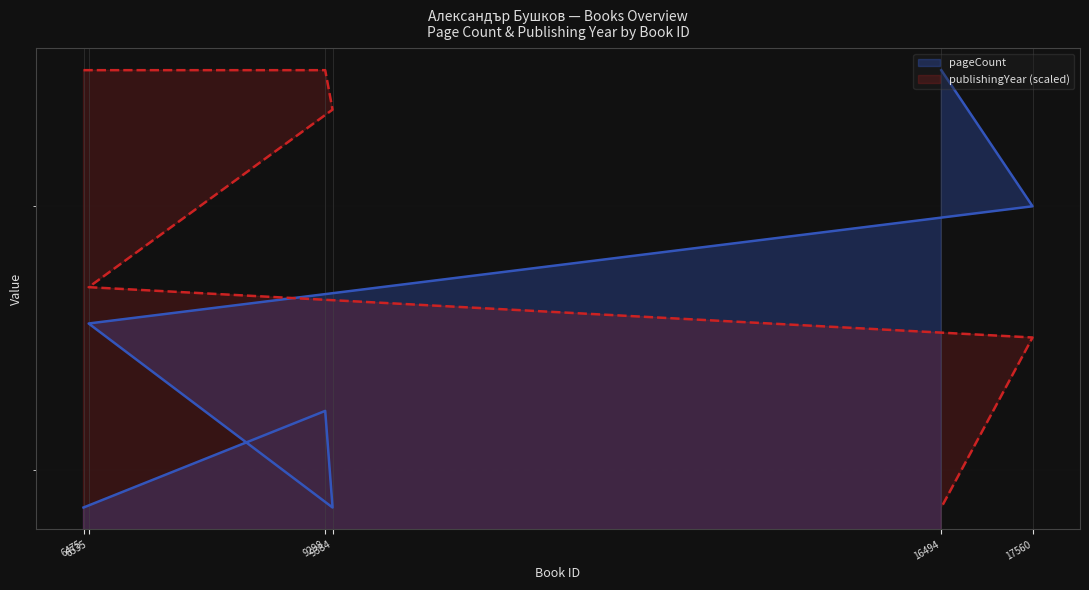

After their last crossing, which series has the higher values: pageCount or publishingYear?

pageCount